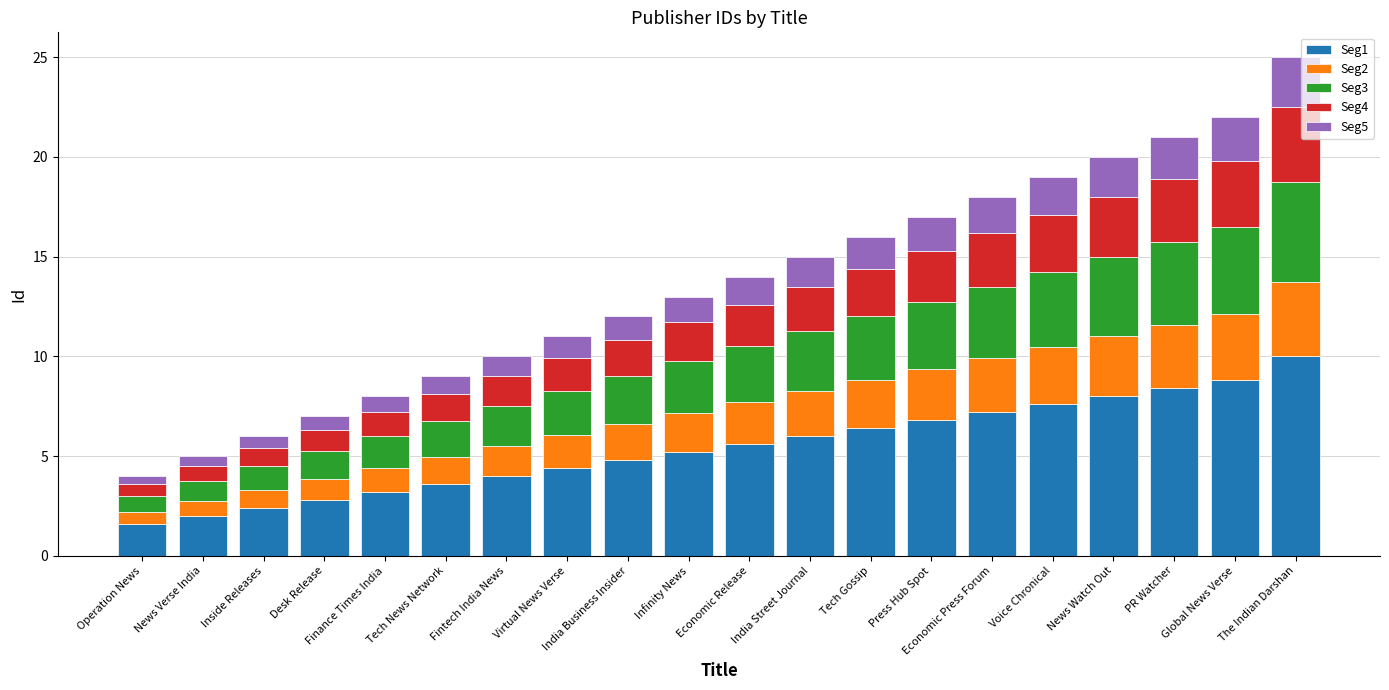

The Seg1 series shows 4.8 at India Business Insider. True or false?

True